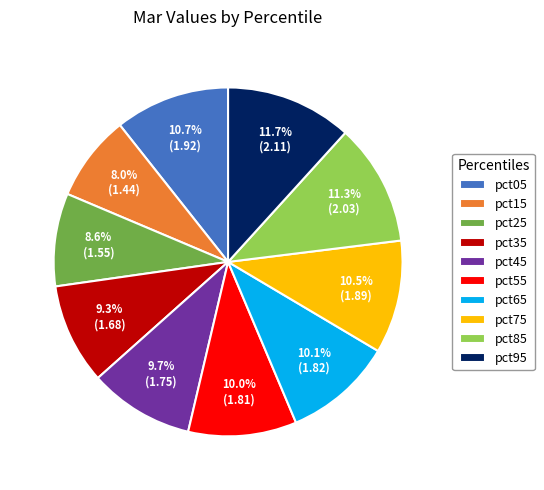

Which has a higher value, pct95 or pct15?

pct95